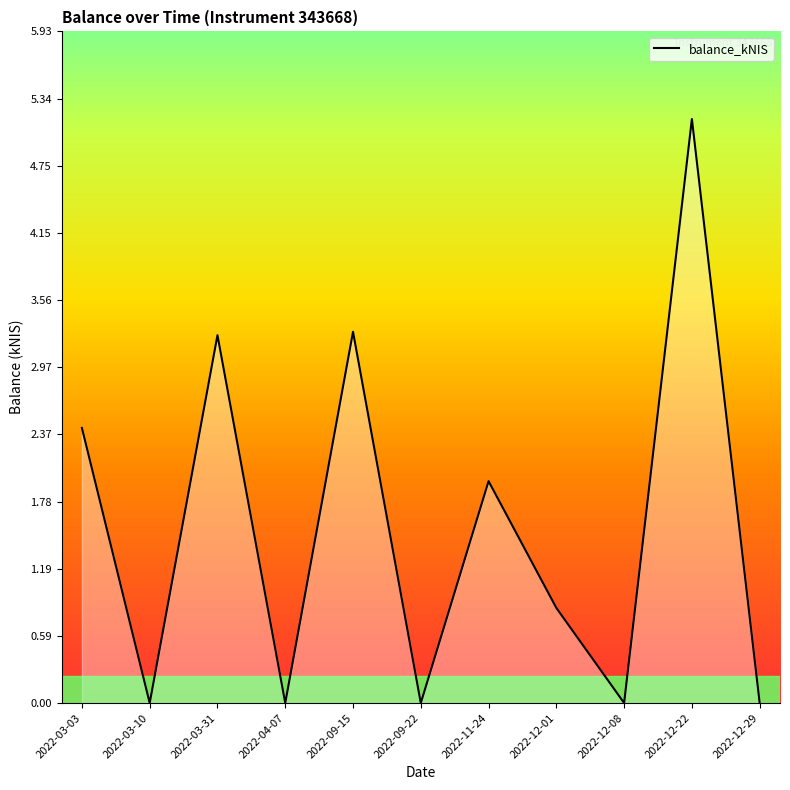

Which category has the highest value across all series?

2022-12-22